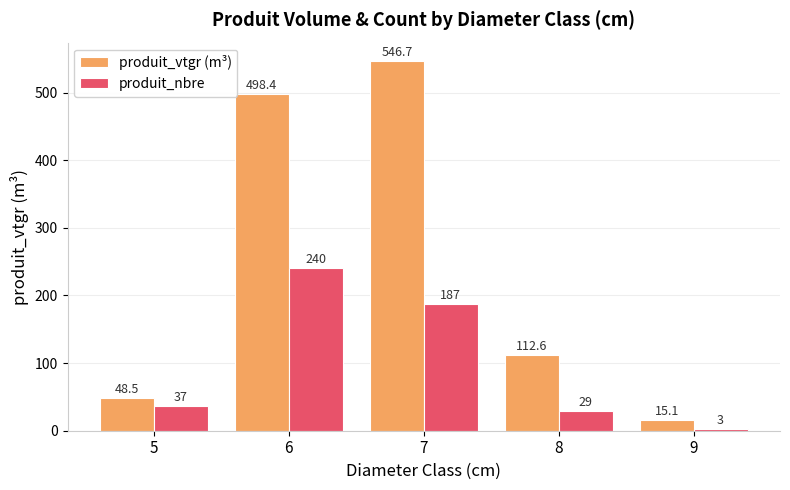

Which series changed the most between 7 and 9?

produit_vtgr (m³)